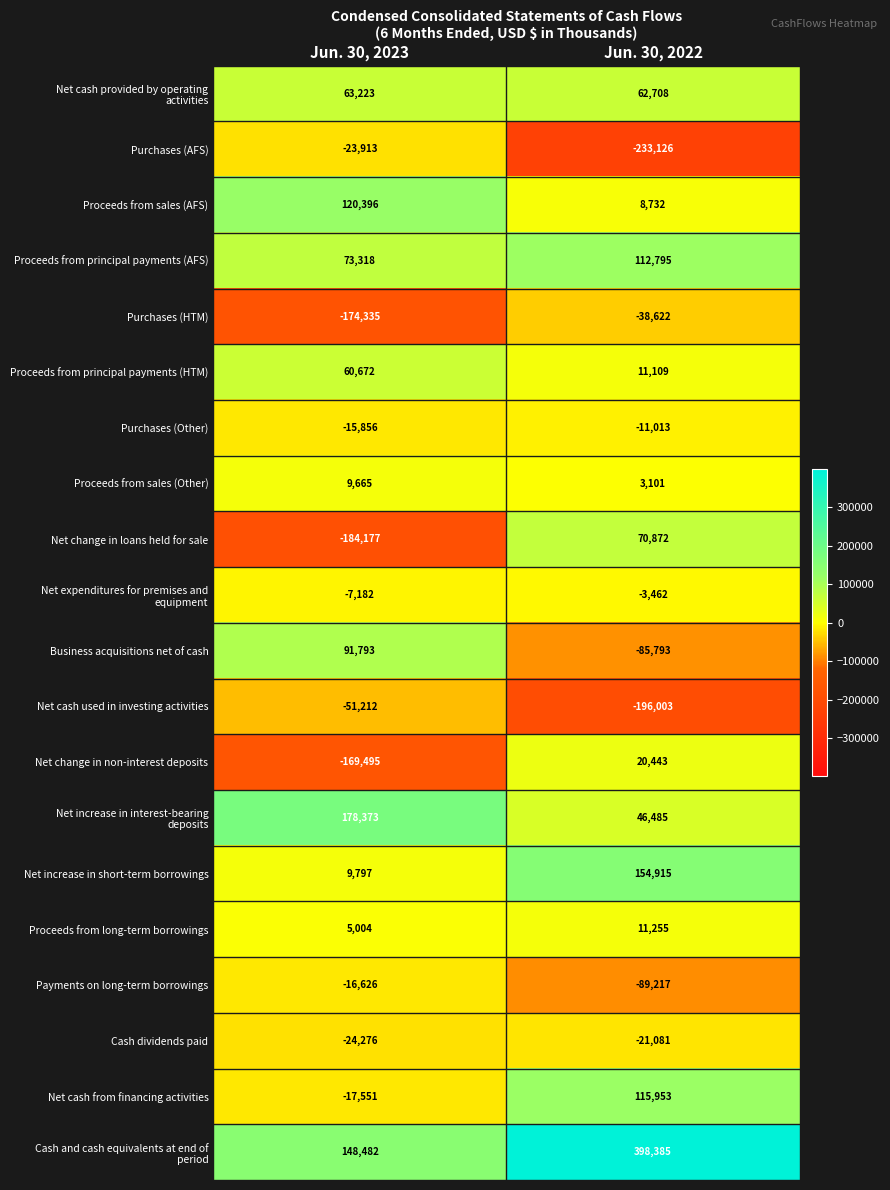

What is the maximum value shown in the chart?

398385